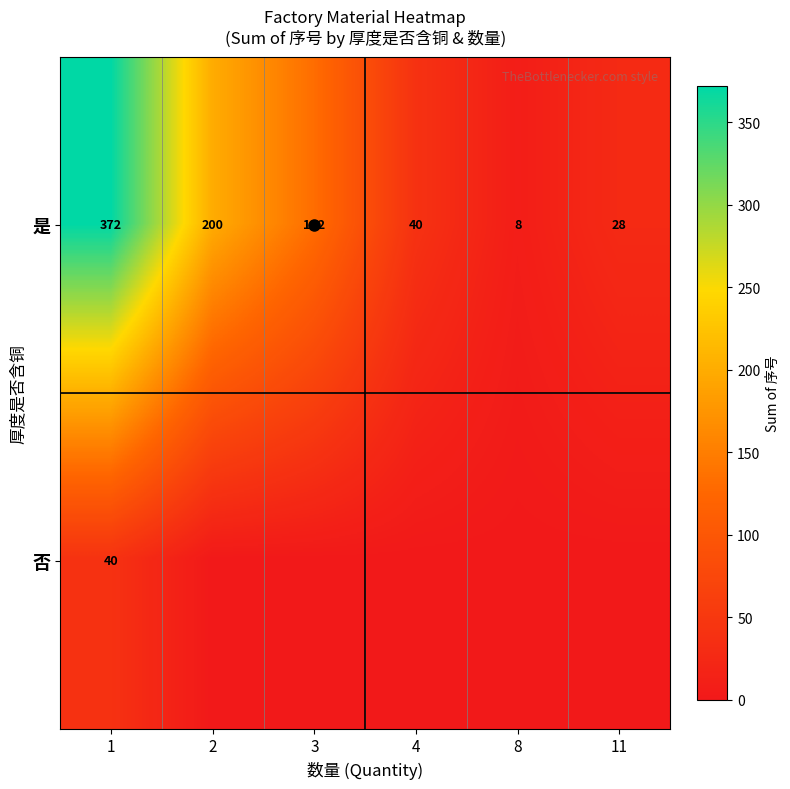

How many positive values does the 否 series have?

1